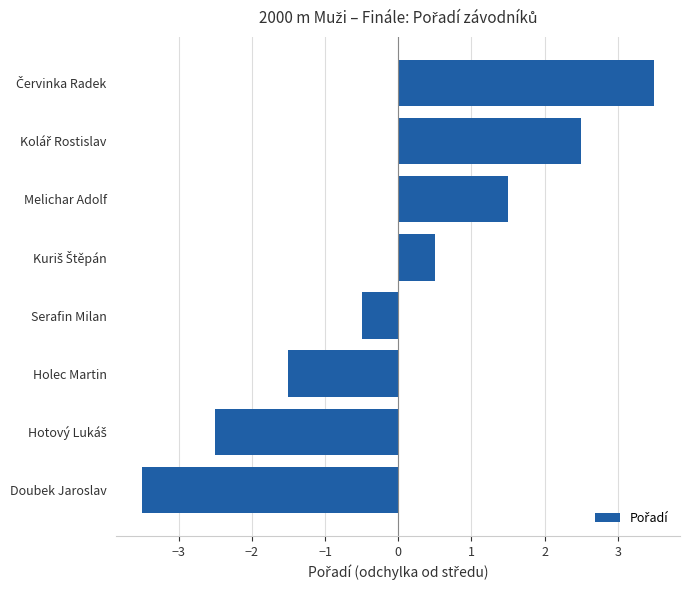

What is the difference between the second highest and second lowest values?

5.0